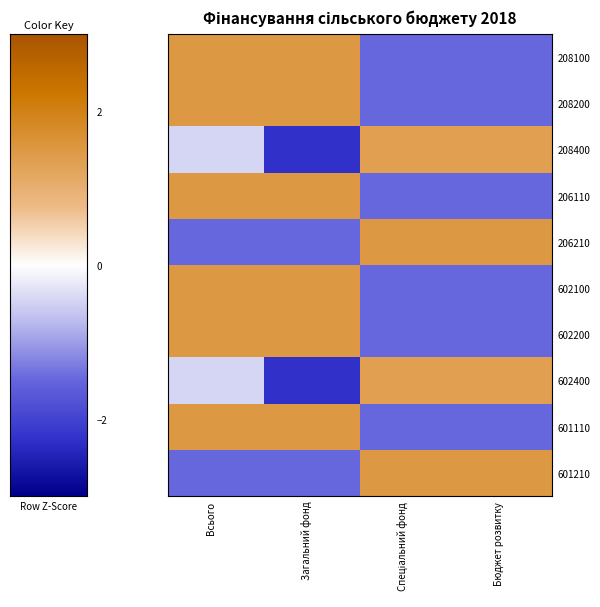

Between Бюджет розвитку and Загальний фонд, which is larger?

Загальний фонд